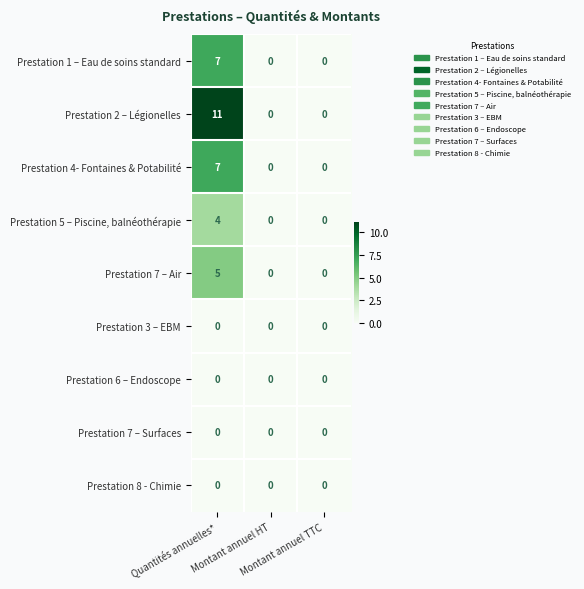

At how many categories does at least one series exceed 5?

1